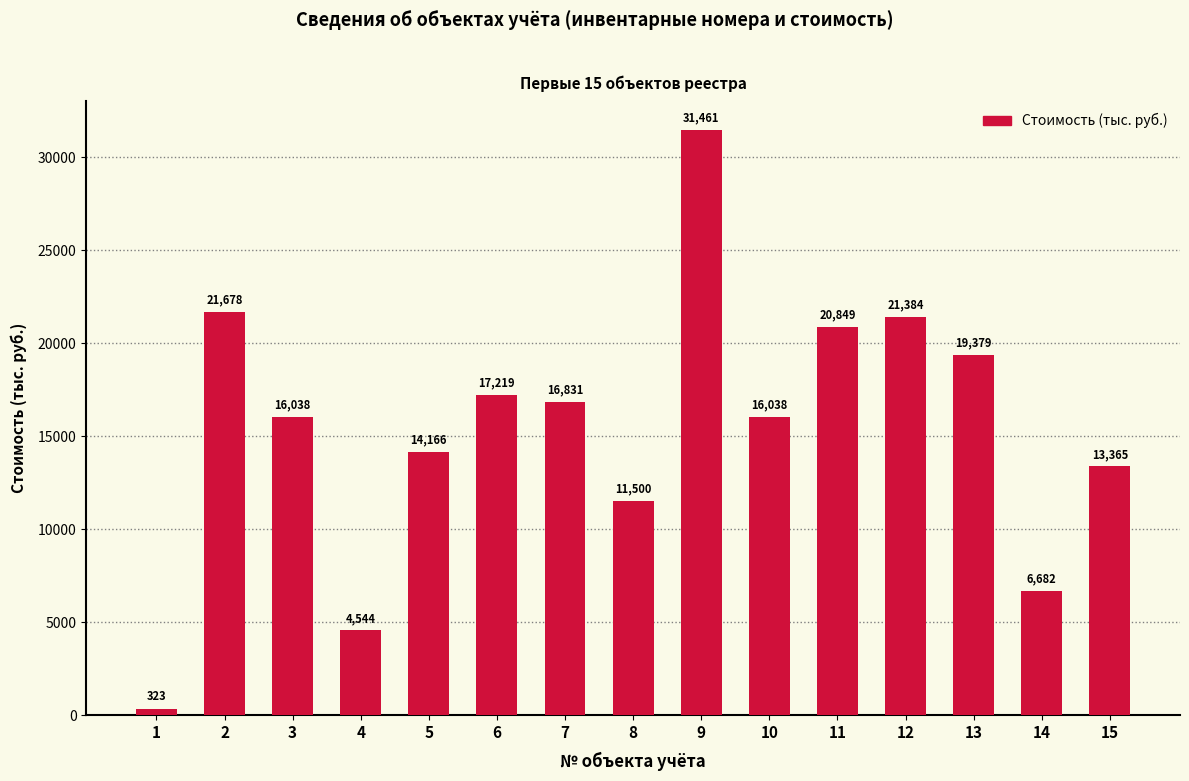

What is the difference between the maximum and minimum values?

31138.0